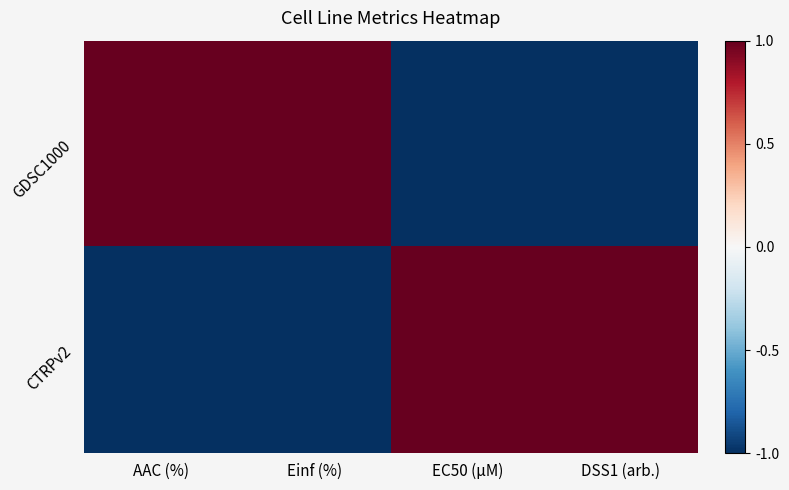

Reading right to left, extract all data points from this chart.

GDSC1000: DSS1 (arb.)=-1	EC50 (µM)=-1	Einf (%)=1	AAC (%)=1
CTRPv2: DSS1 (arb.)=1	EC50 (µM)=1	Einf (%)=-1	AAC (%)=-1